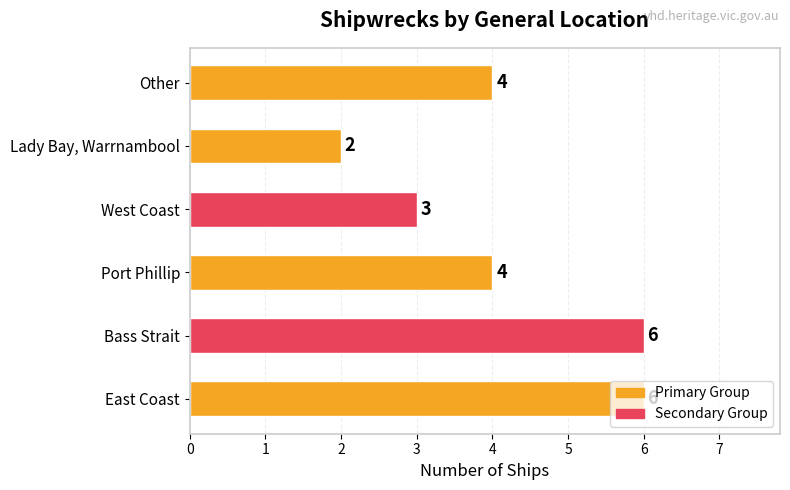

How many values are below 4?

2